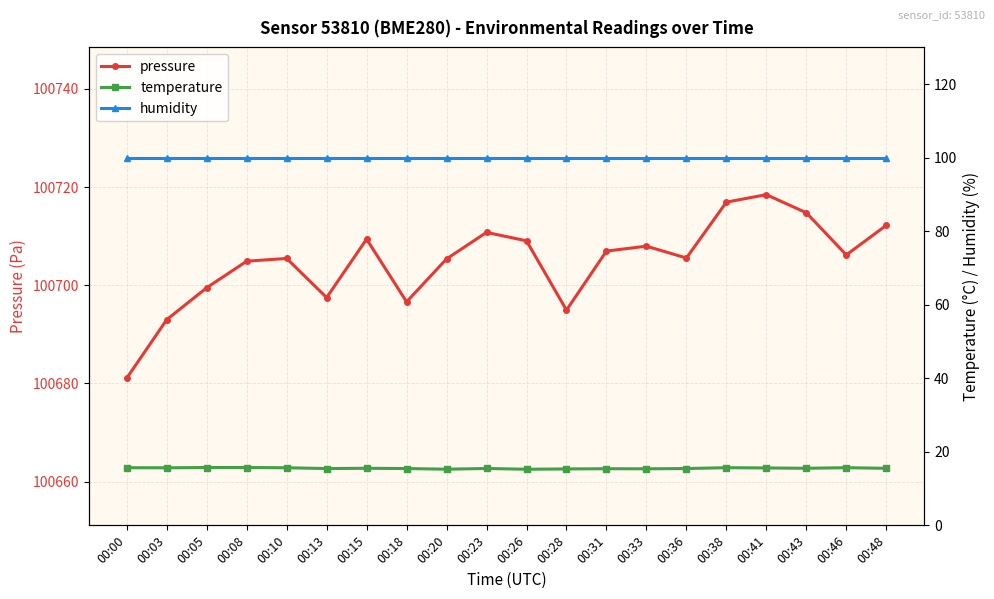

True or false: pressure has more than 1 interior local peaks.

True